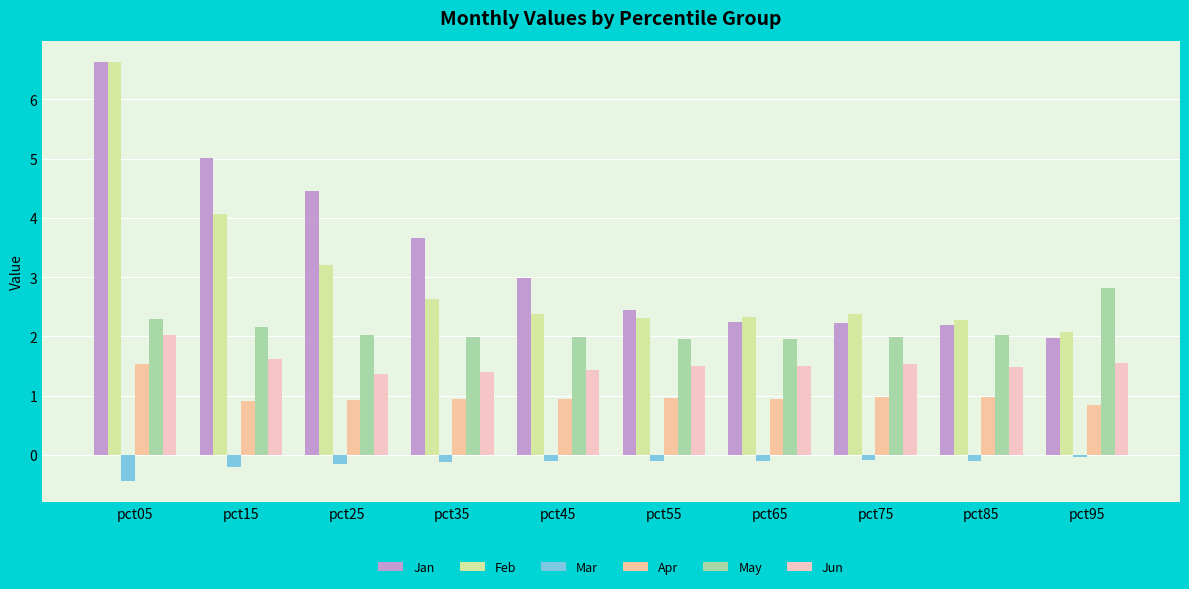

Reading left to right, transcribe all the data shown in this chart.

Jan: pct05=6.6	pct15=5.0	pct25=4.5	pct35=3.7	pct45=3.0	pct55=2.4	pct65=2.2	pct75=2.2	pct85=2.2	pct95=2.0
Feb: pct05=6.6	pct15=4.1	pct25=3.2	pct35=2.6	pct45=2.4	pct55=2.3	pct65=2.3	pct75=2.4	pct85=2.3	pct95=2.1
Mar: pct05=-0.4	pct15=-0.2	pct25=-0.2	pct35=-0.1	pct45=-0.1	pct55=-0.1	pct65=-0.1	pct75=-0.1	pct85=-0.1	pct95=-0.0
Apr: pct05=1.5	pct15=0.9	pct25=0.9	pct35=0.9	pct45=0.9	pct55=1.0	pct65=0.9	pct75=1.0	pct85=1.0	pct95=0.8
May: pct05=2.3	pct15=2.2	pct25=2.0	pct35=2.0	pct45=2.0	pct55=2.0	pct65=1.9	pct75=2.0	pct85=2.0	pct95=2.8
Jun: pct05=2.0	pct15=1.6	pct25=1.4	pct35=1.4	pct45=1.4	pct55=1.5	pct65=1.5	pct75=1.5	pct85=1.5	pct95=1.6